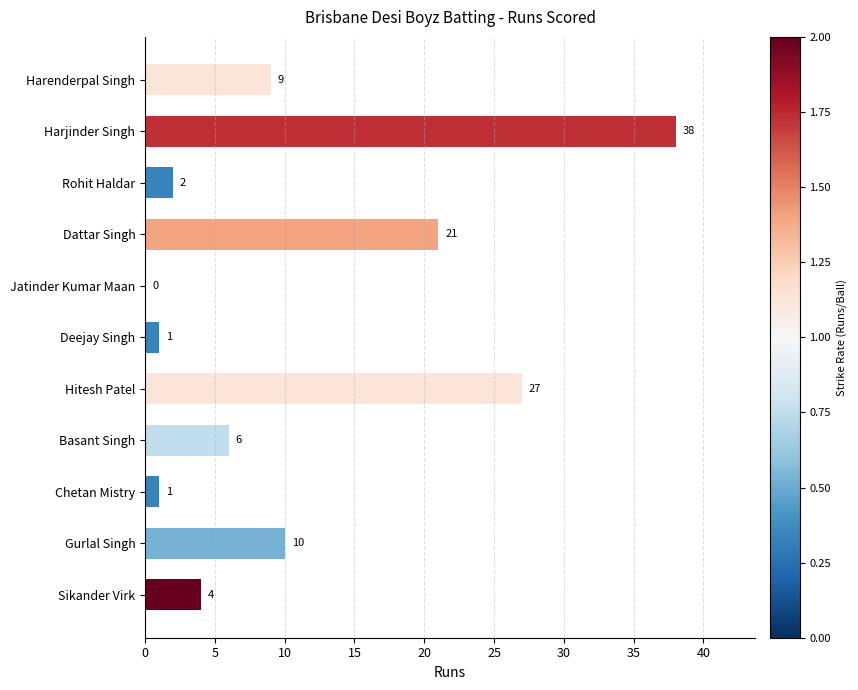

What is the maximum value shown in the chart?

38